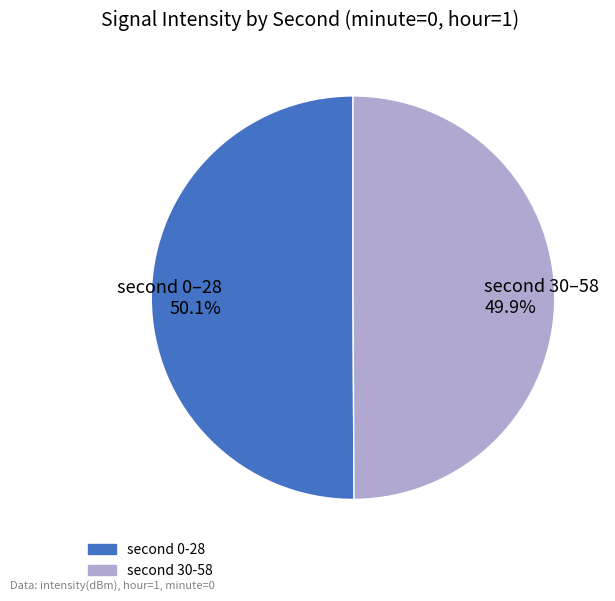

Is there a majority slice in this chart?

Yes